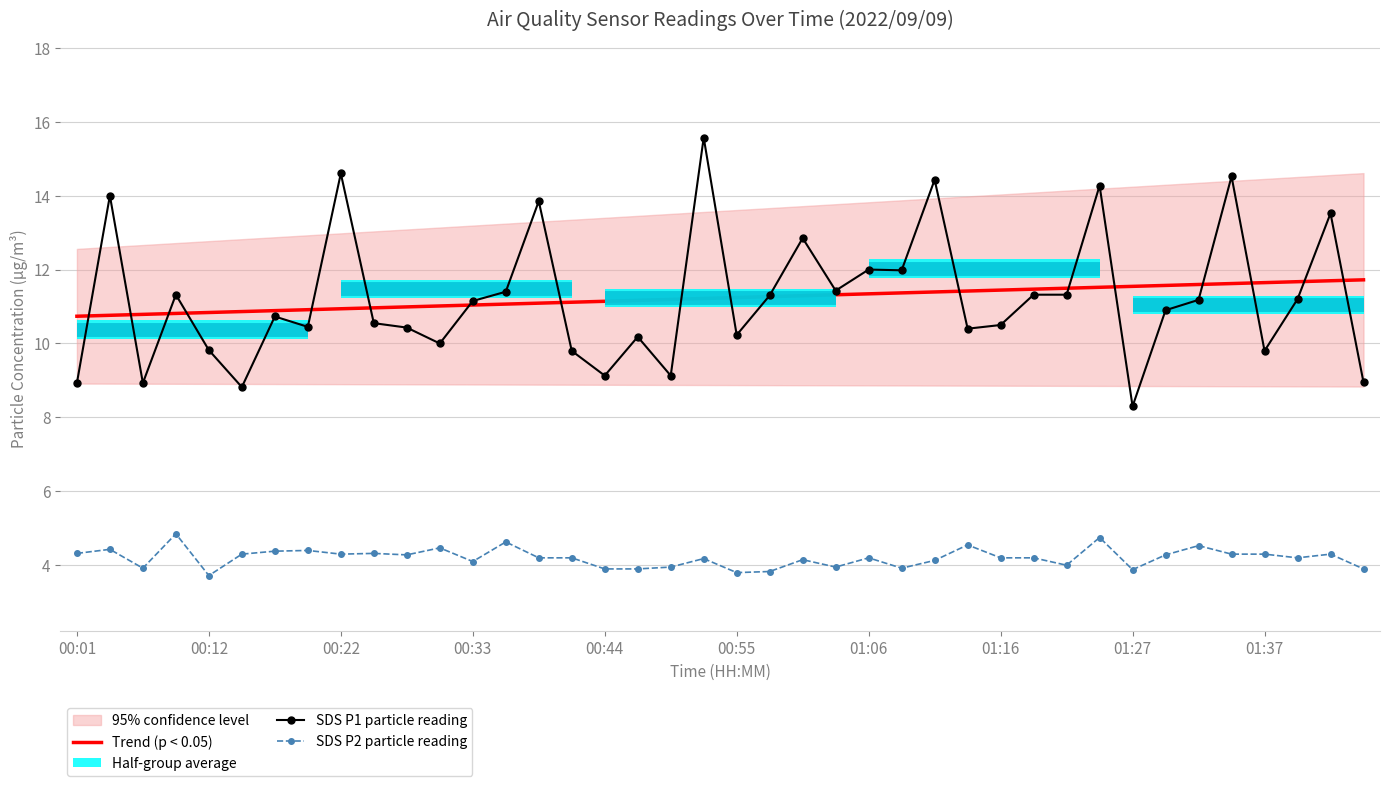

True or false: Trend (p < 0.05) and SDS P2 particle reading cross at least once.

False